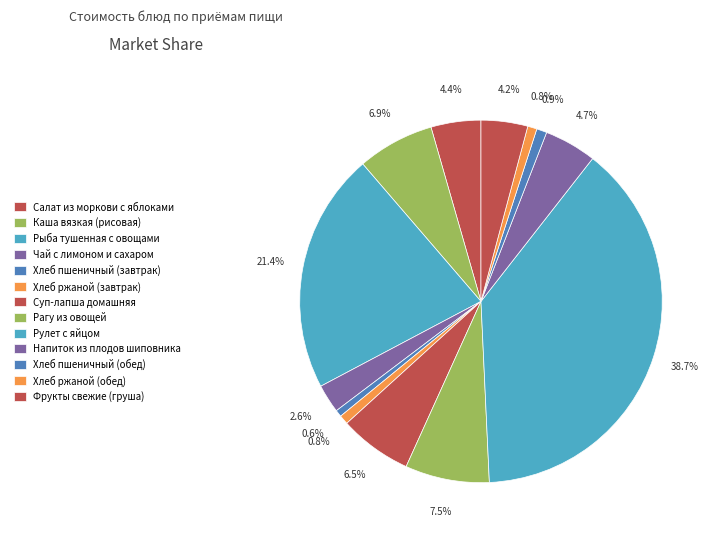

Count the number of slices in the pie.

13